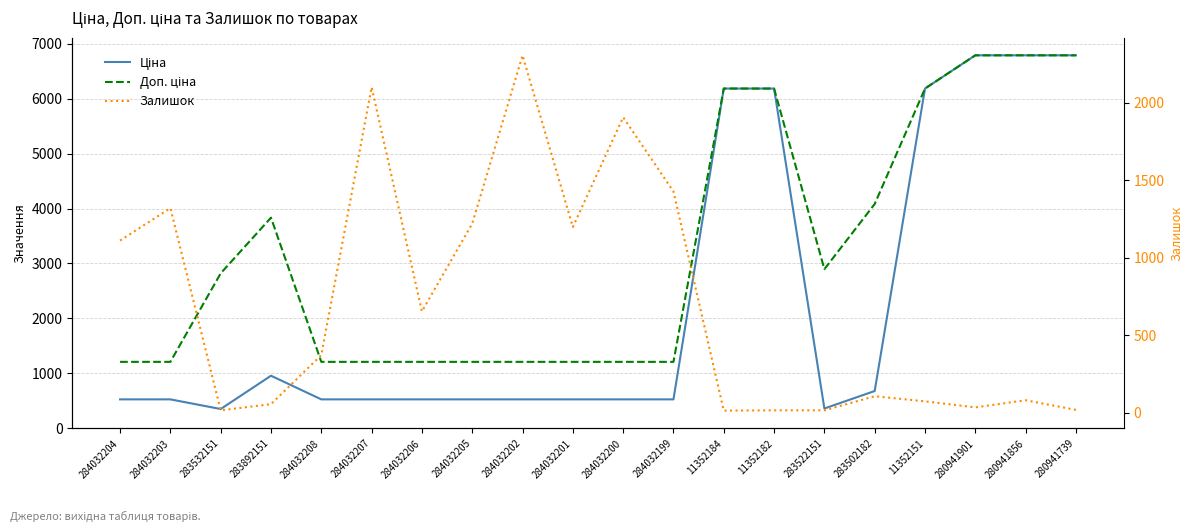

Which series has the largest total across all categories?

Доп. ціна